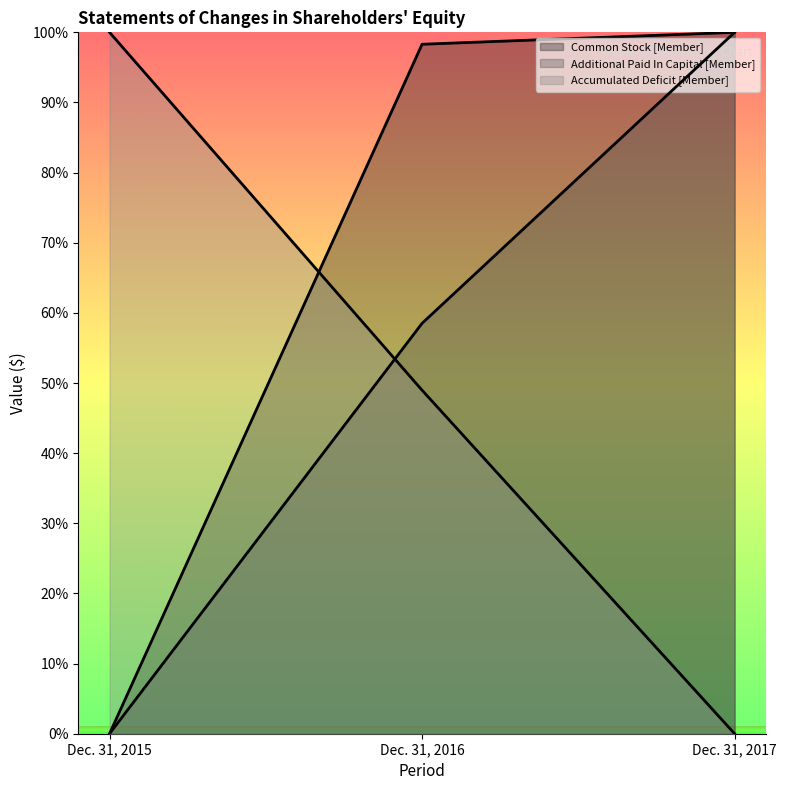

What are all the series names shown in the legend?

Common Stock [Member], Additional Paid In Capital [Member], Accumulated Deficit [Member]